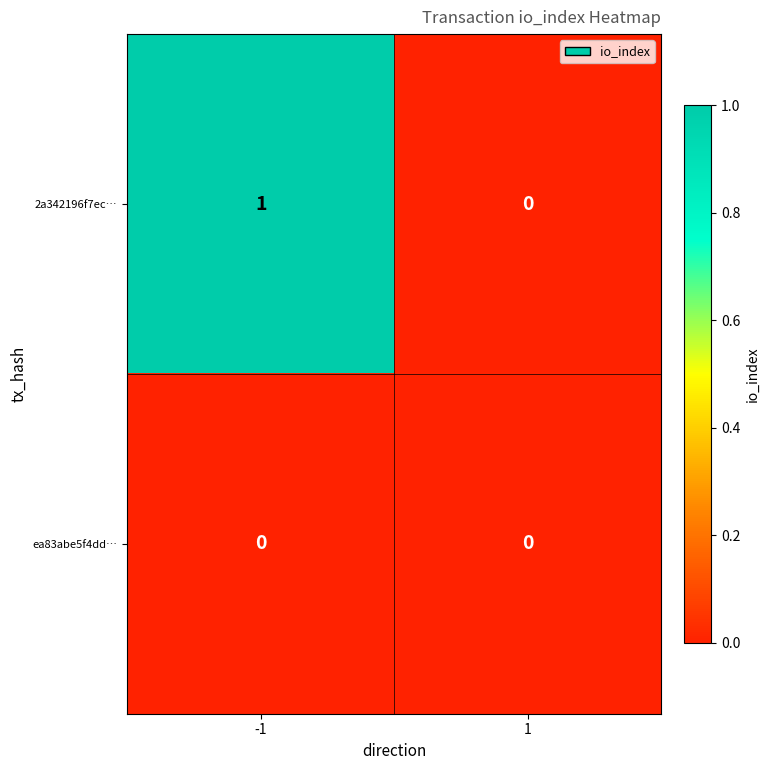

The value of ea83abe5f4dd… at 1 is 0. True or false?

True